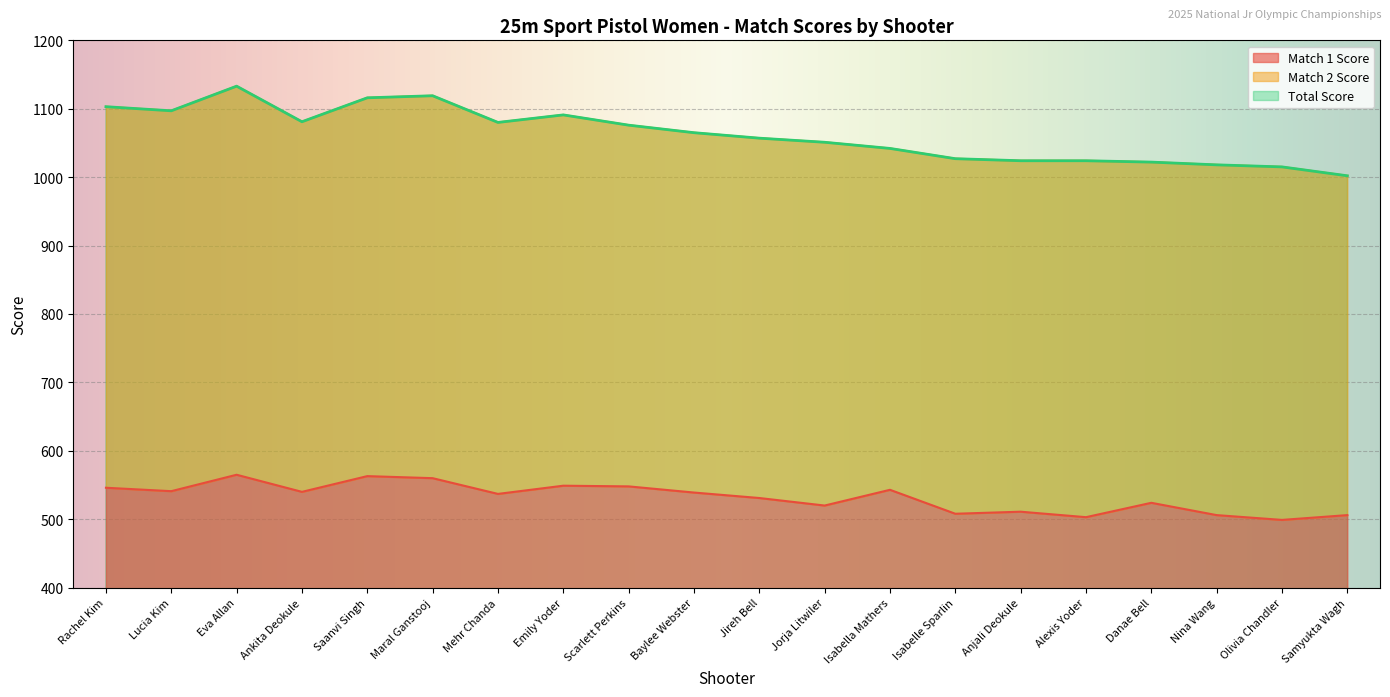

What is the value of the Match 1 Score point at the 12th from the left?

520